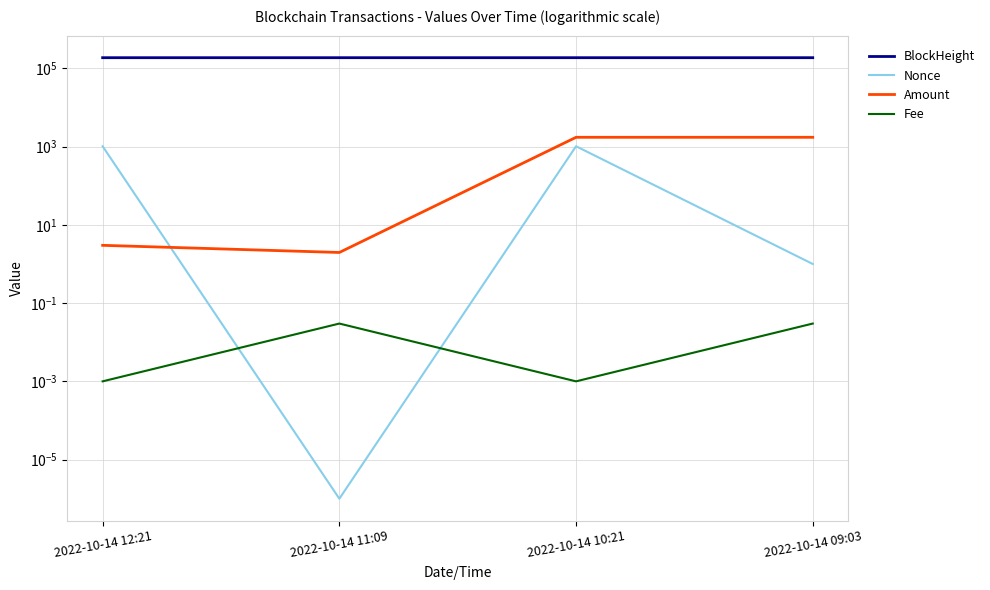

What is the label of the 2nd point from the right?

2022-10-14 10:21